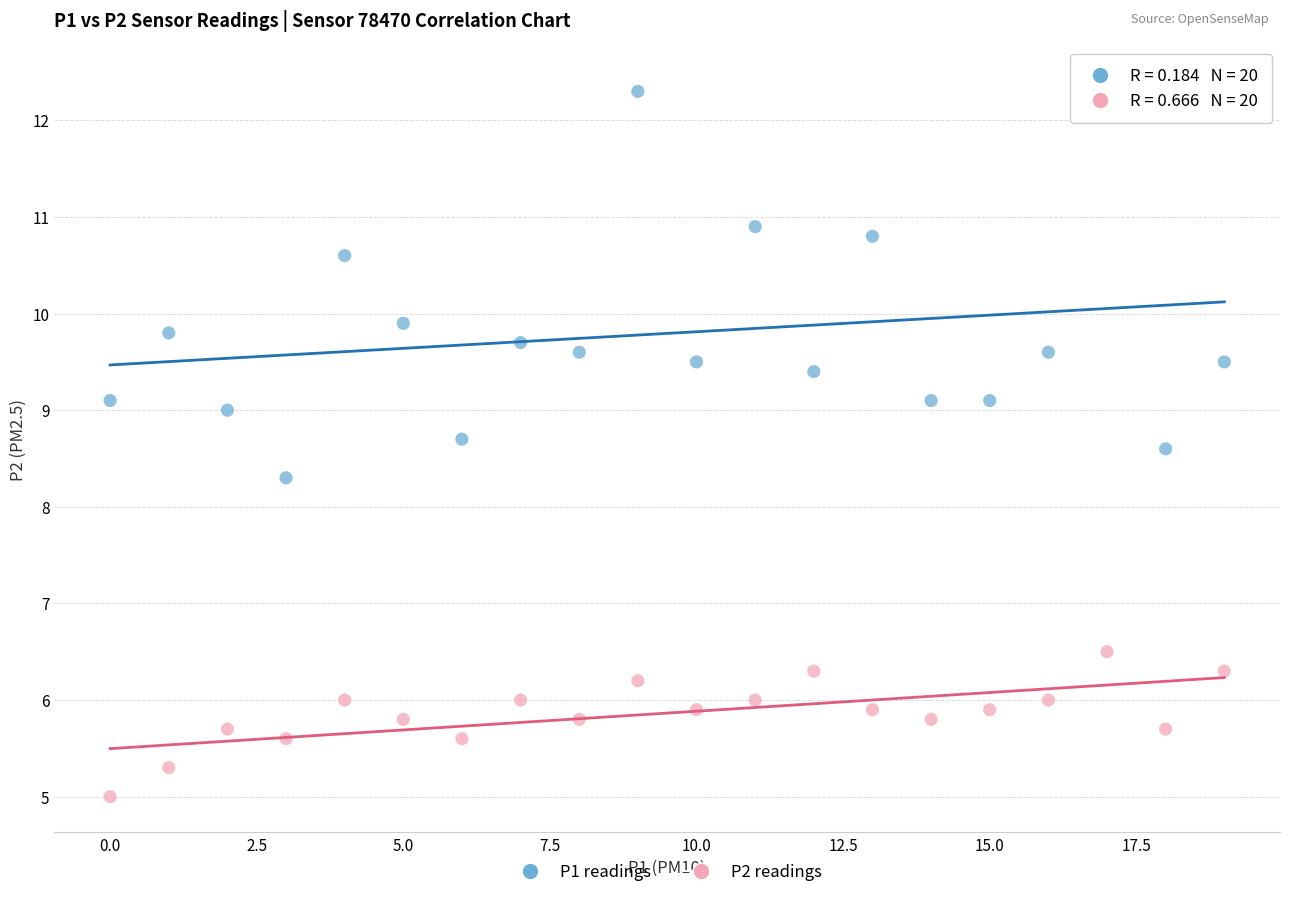

Across all data points, what is the range of Y values (max minus min)?

7.4